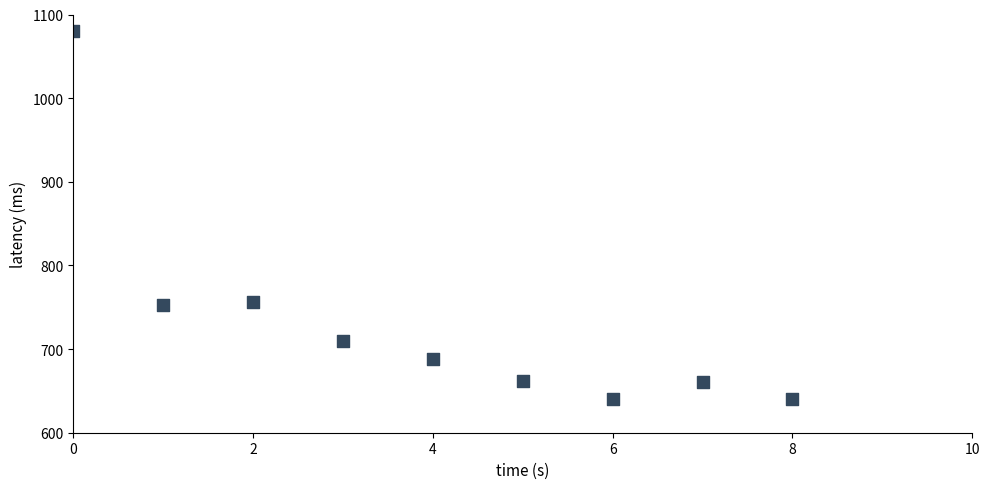

What is the range of Y values (max minus min)?

440.0